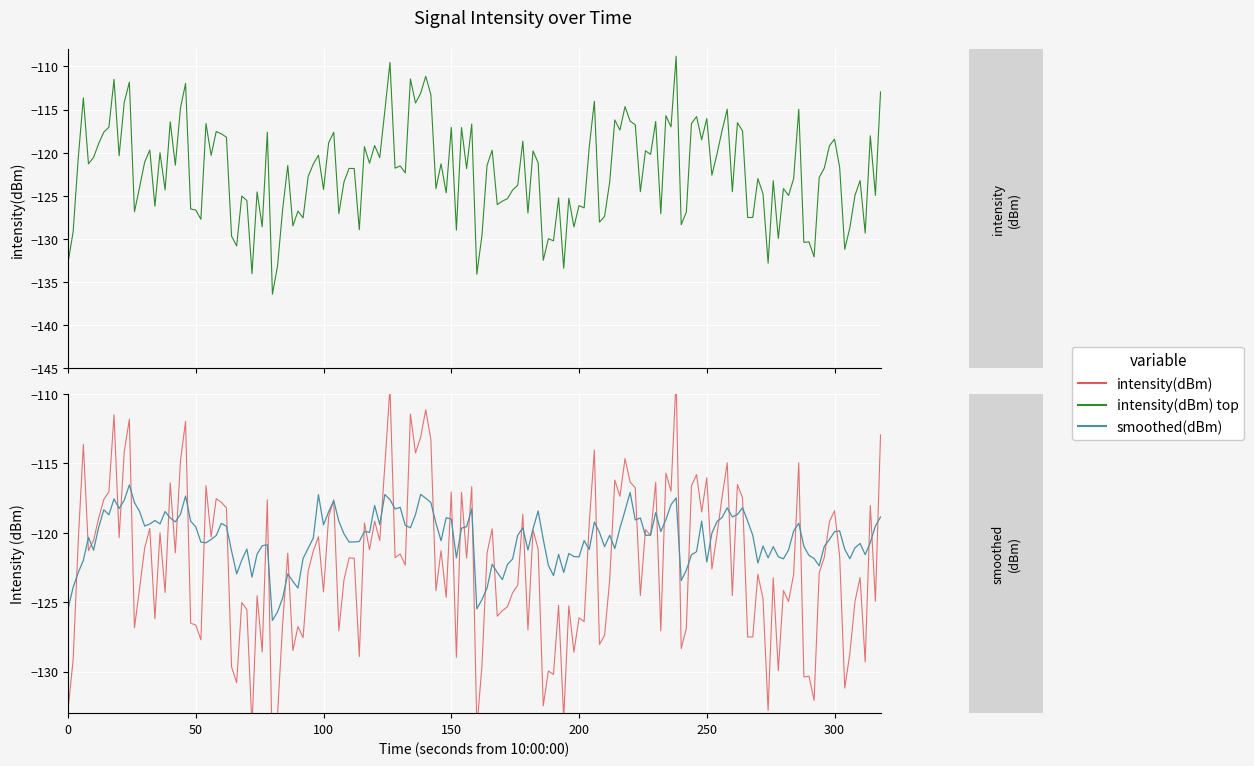

What is the value of the smoothed(dBm) point at the 26th from the left?

-120.2